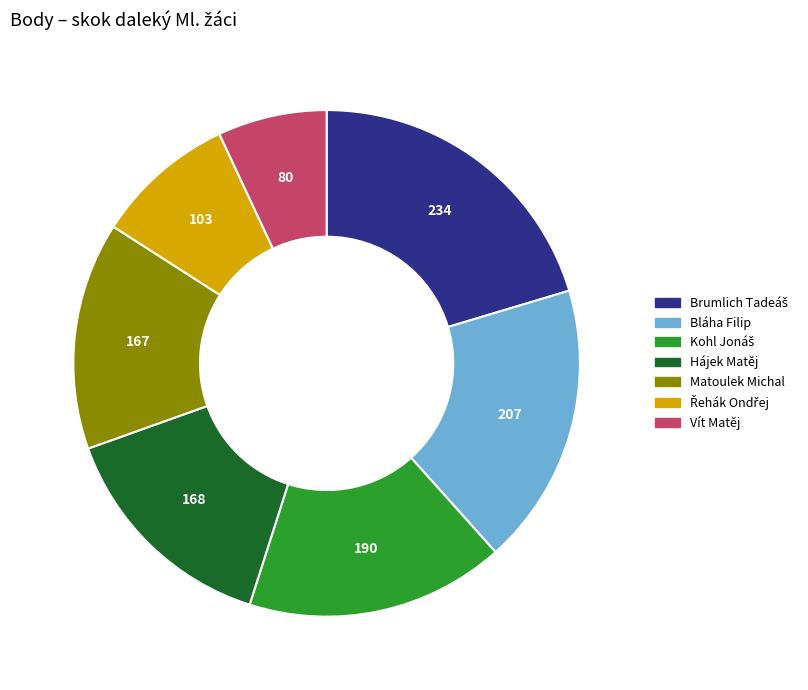

Is there a majority slice in this chart?

No